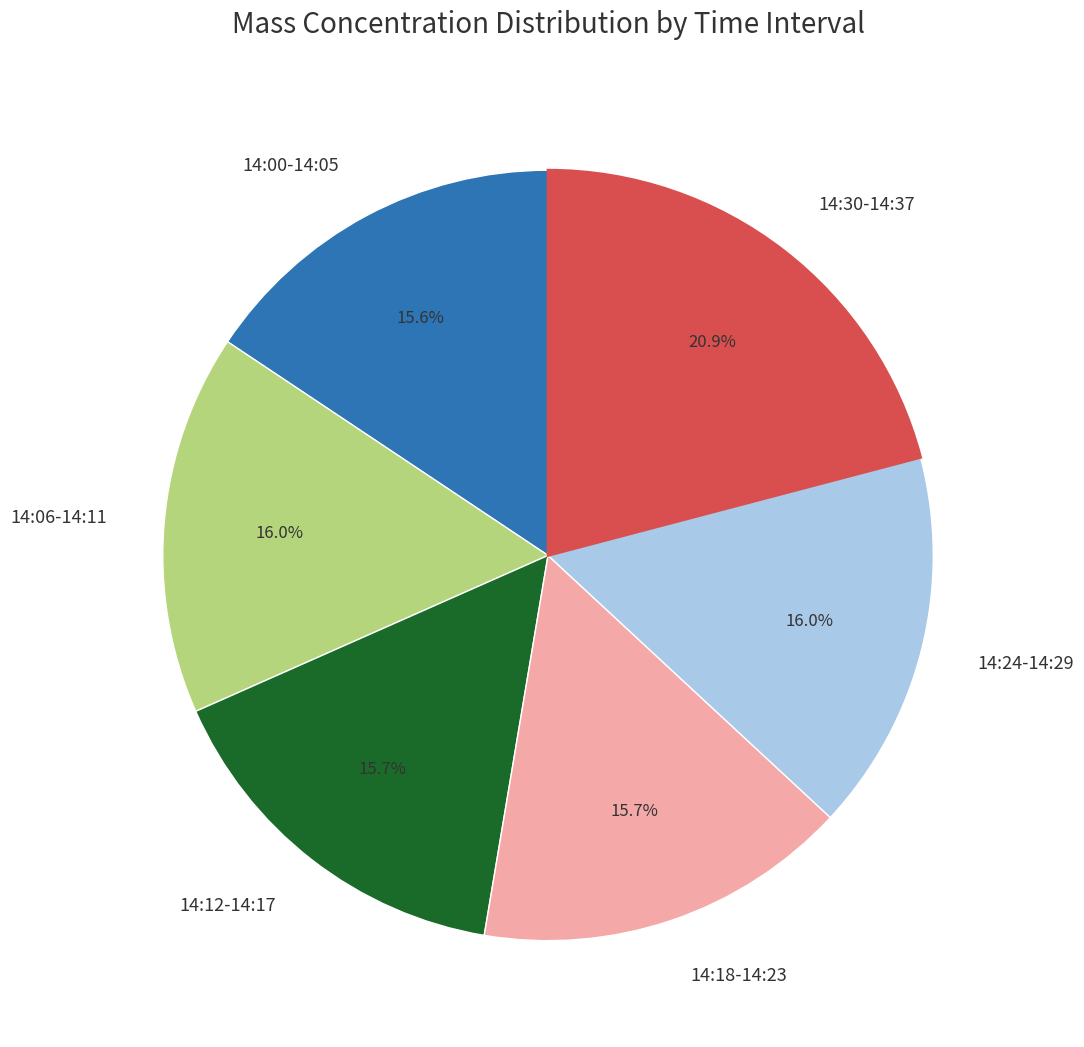

Is 14:12-14:17 the majority of the pie?

No